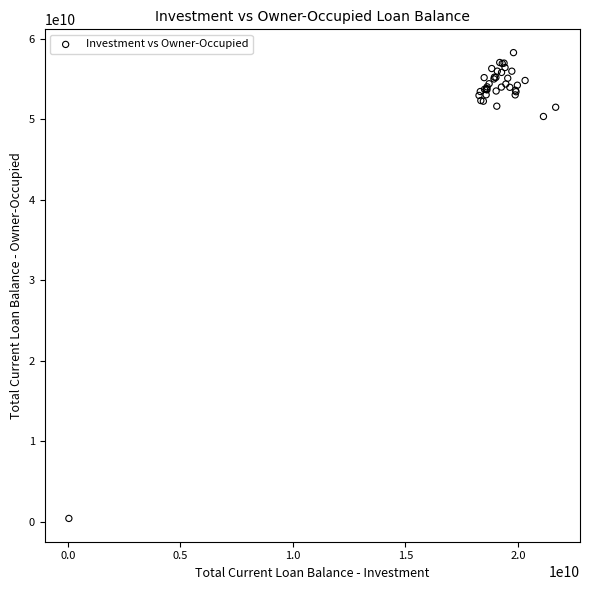

What Y value in the scatter plot is closest to 29365564535?

50368757538.7